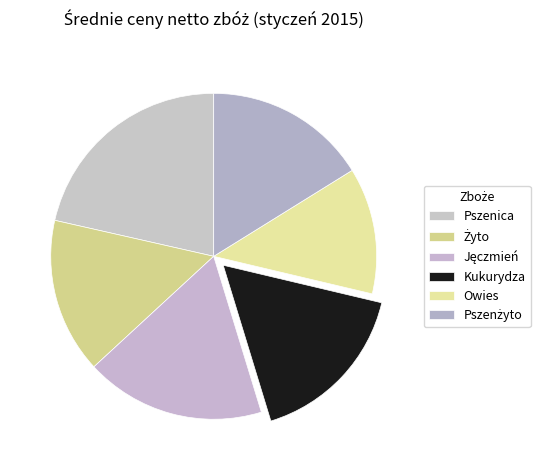

Between Jęczmień and Pszenica, which is larger?

Pszenica